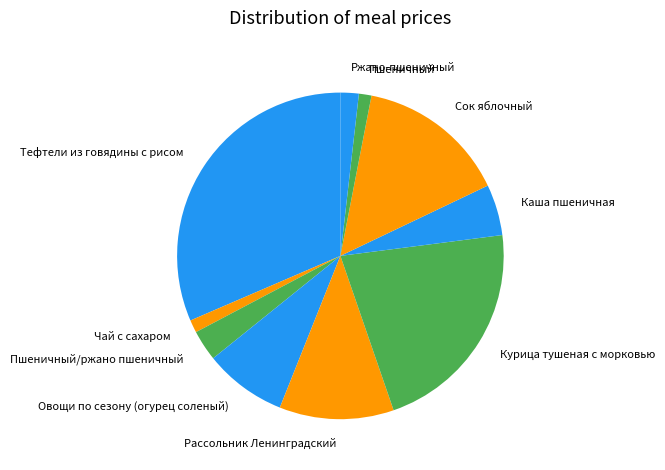

Between Каша пшеничная and Ржано-пшеничный, which is larger?

Каша пшеничная